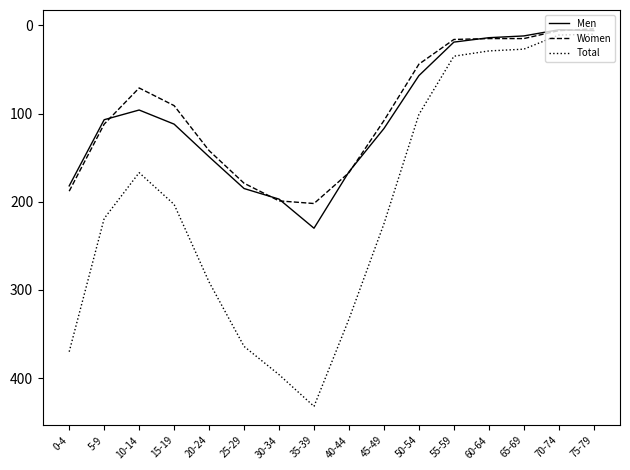

Rank the series by their maximum value, from lowest to highest.

Women, Men, Total